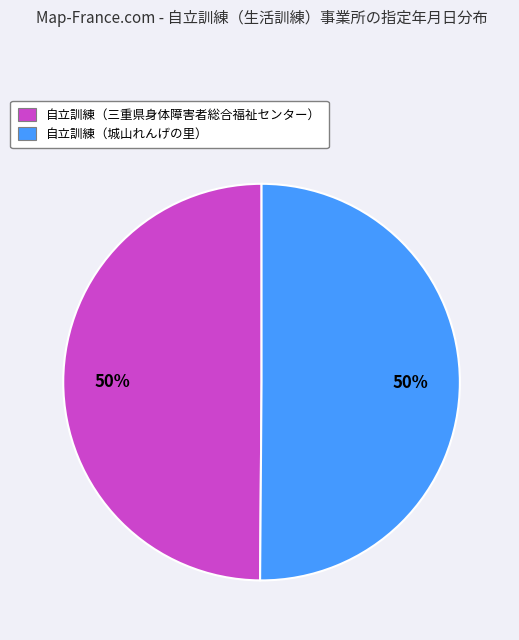

To the nearest percent, what is the average slice percentage?

50%